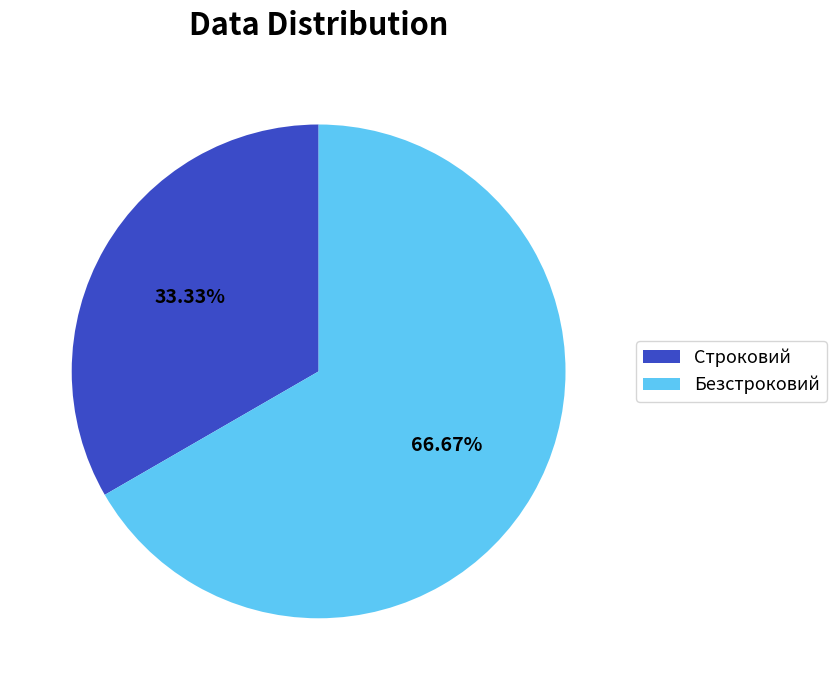

Is it true that Безстроковий is 78% of the pie?

False